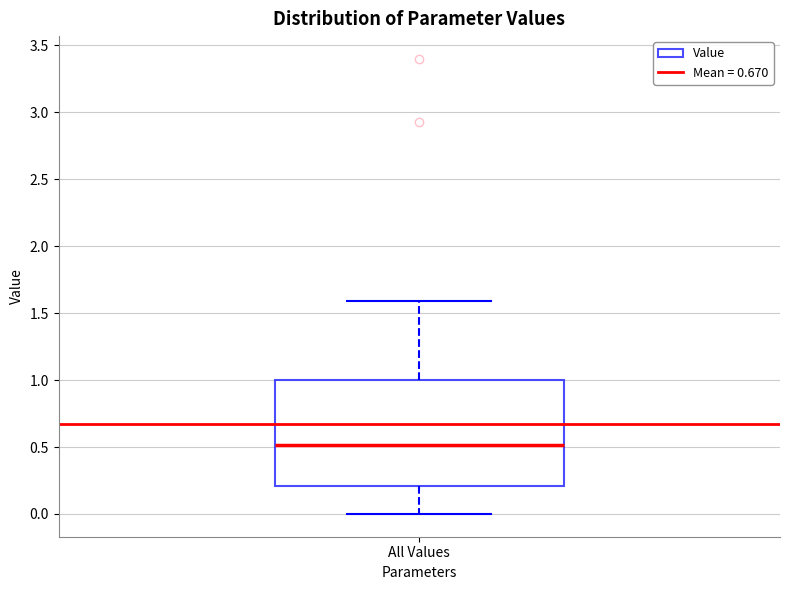

Transcribe this box plot: give where the median line is, the range the box spans, and where the two whiskers end, as read against the y-axis. The values are not printed on the chart, so give them approximately, as read against the axis.

median 0.5, box 0.2 to 1.0, whiskers 0.0 to 1.6